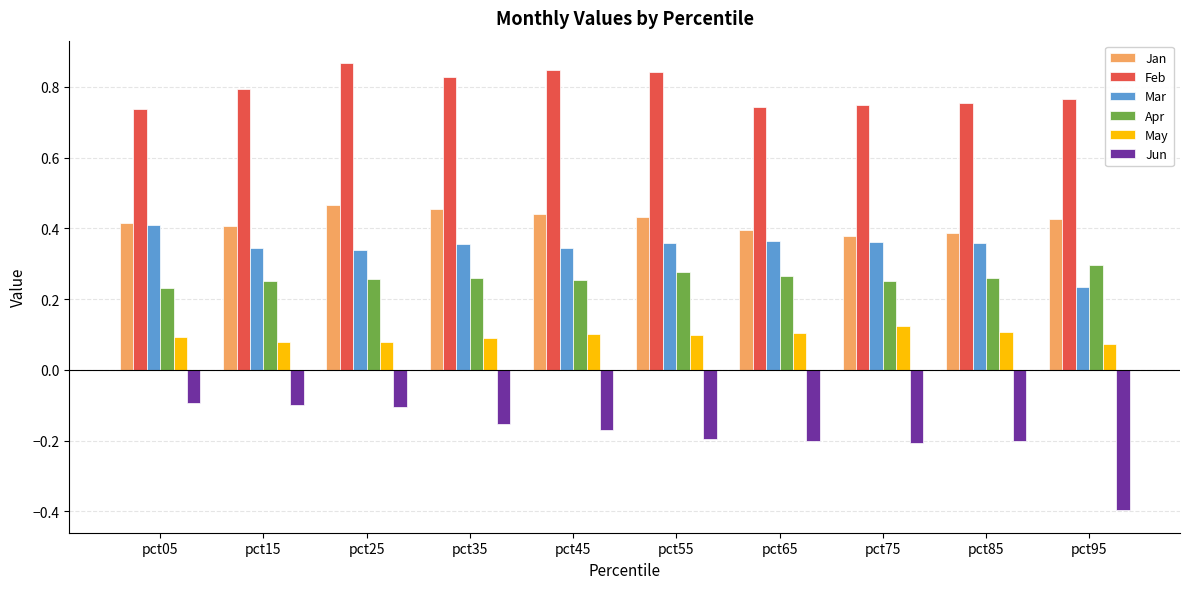

True or false: Jan has a value of 0.3 at pct25.

False